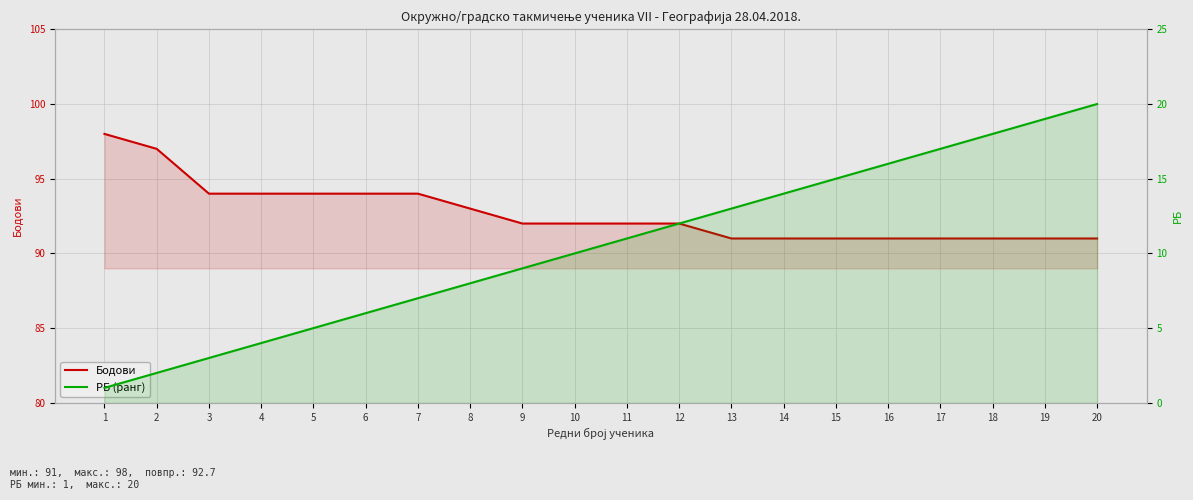

Reading left to right, list all the values displayed in this chart.

Бодови: 1=98	2=97	3=94	4=94	5=94	6=94	7=94	8=93	9=92	10=92	11=92	12=92	13=91	14=91	15=91	16=91	17=91	18=91	19=91	20=91
РБ (ранг): 1=1	2=2	3=3	4=4	5=5	6=6	7=7	8=8	9=9	10=10	11=11	12=12	13=13	14=14	15=15	16=16	17=17	18=18	19=19	20=20